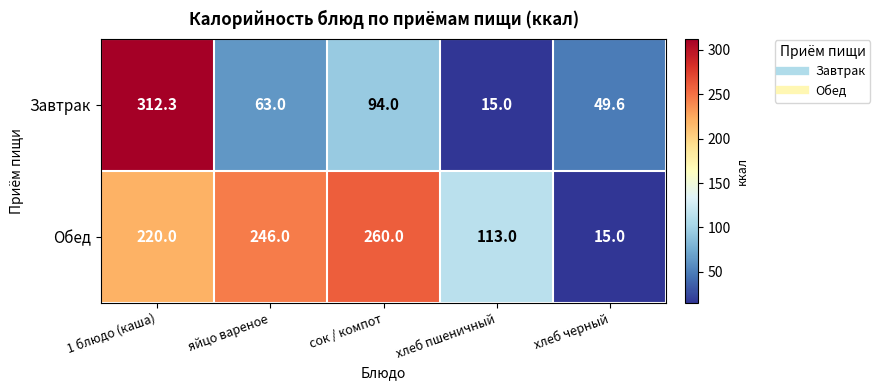

What is the sum of the Обед values at 1 блюдо (каша) and сок / компот?

480.0